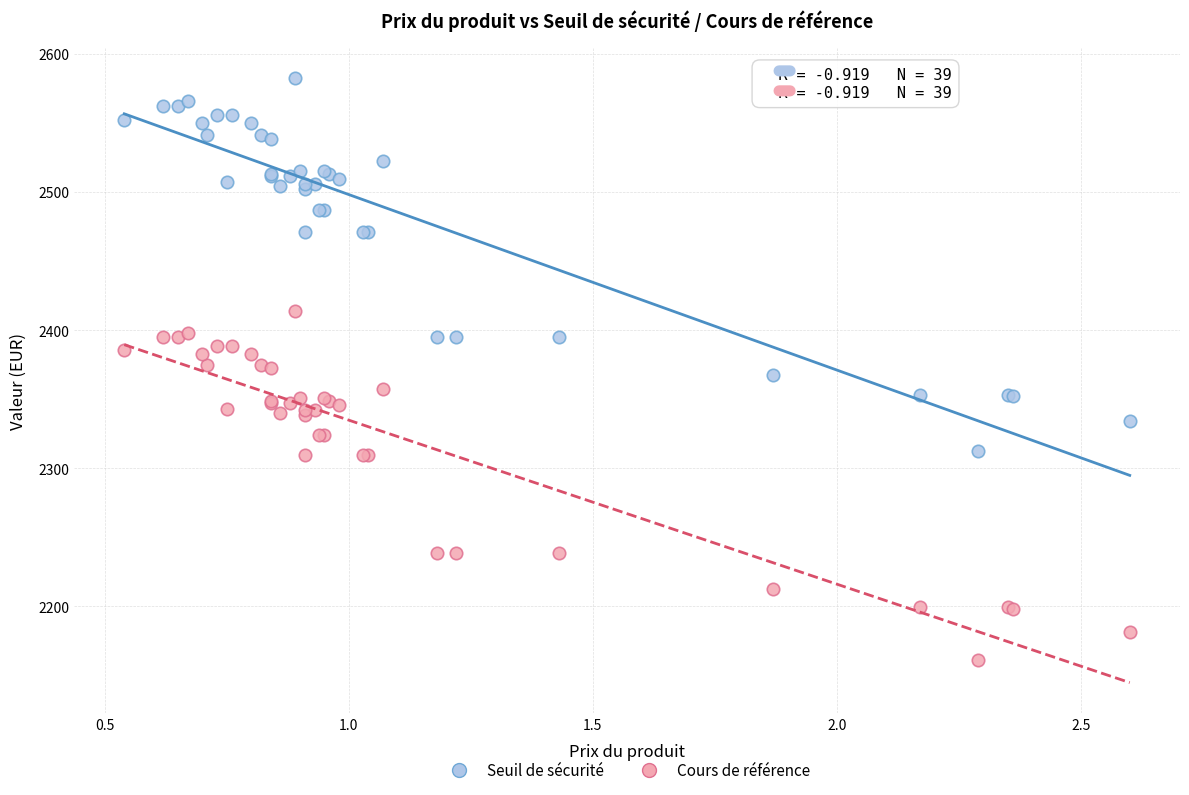

Which series contains the lowest Y value?

Cours de référence